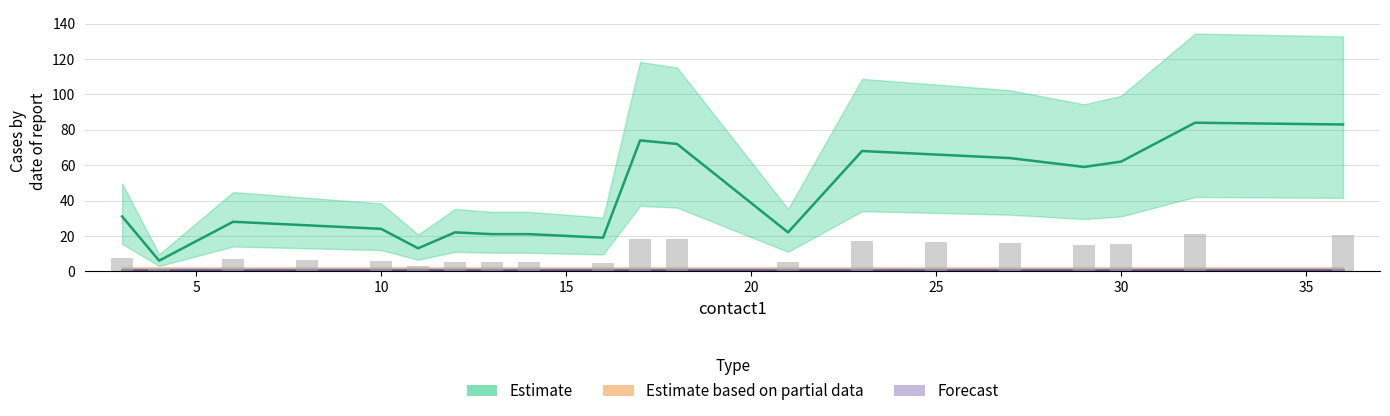

Reading right to left, extract all data points from this chart.

contact2: 83	84	62	59	64	66	68	22	72	74	19	21	21	22	13	24	26	28	6	31
flow1: 1	1	1	1	1	1	1	1	1	1	1	1	1	1	1	1	1	1	1	1
flow2: 1	1	1	1	1	1	1	1	1	1	1	1	1	1	1	1	1	1	1	1